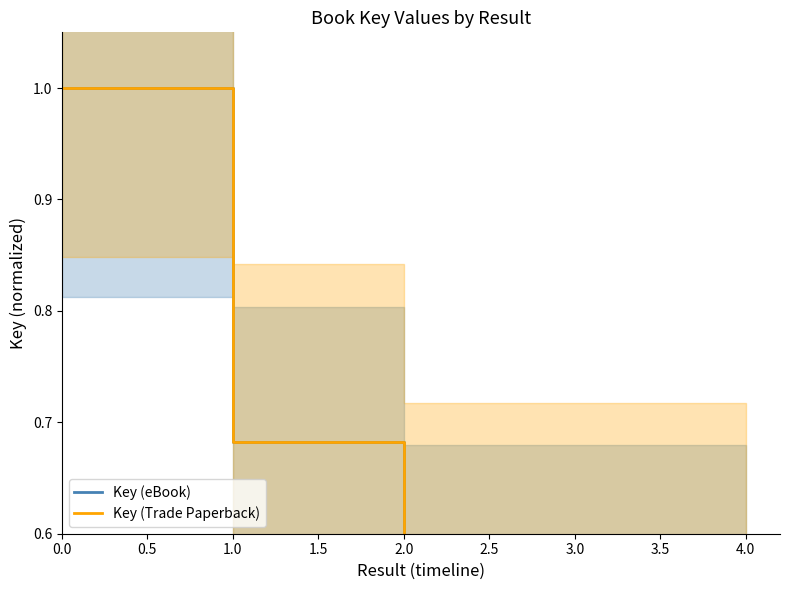

True or false: Key (eBook) has more than 2 interior local peaks.

False